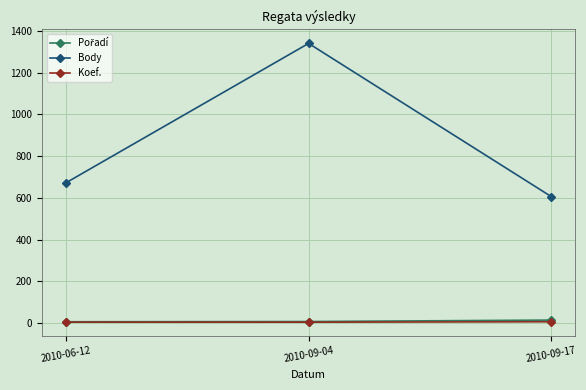

At which label is Body closest to 973?

2010-06-12